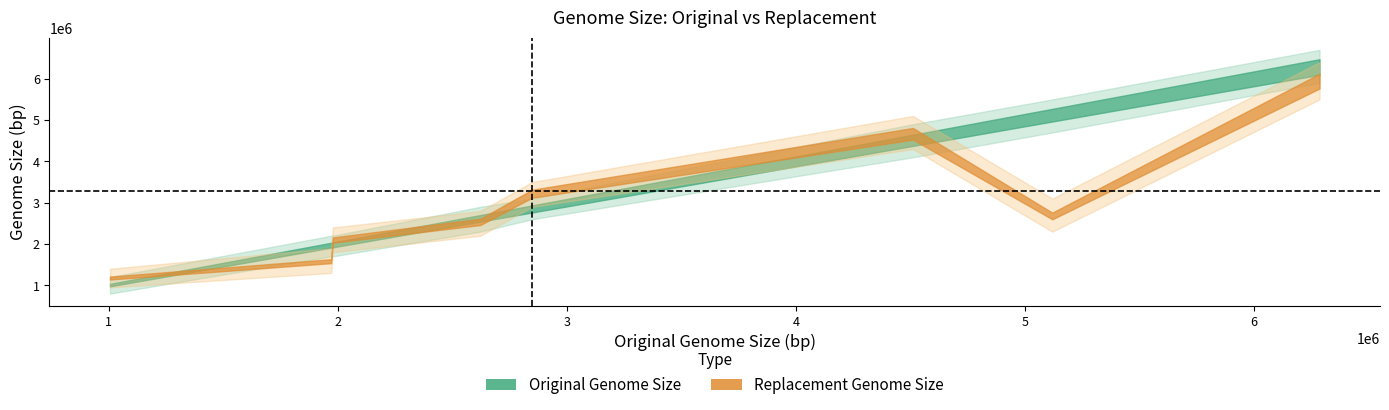

Rank the categories by Original Genome Size value from lowest to highest.

Ehrlichia chaffeensis sapulpa, Ferroplasma acidarmanus fer1, Streptococcus suis 89/1591, Xylella fastidiosa Dixon, Enterococcus faecium DO, Brevibacterium linens BL2, Xylella fastidiosa Ann-1, Crocosphaera watsonii WH 8501